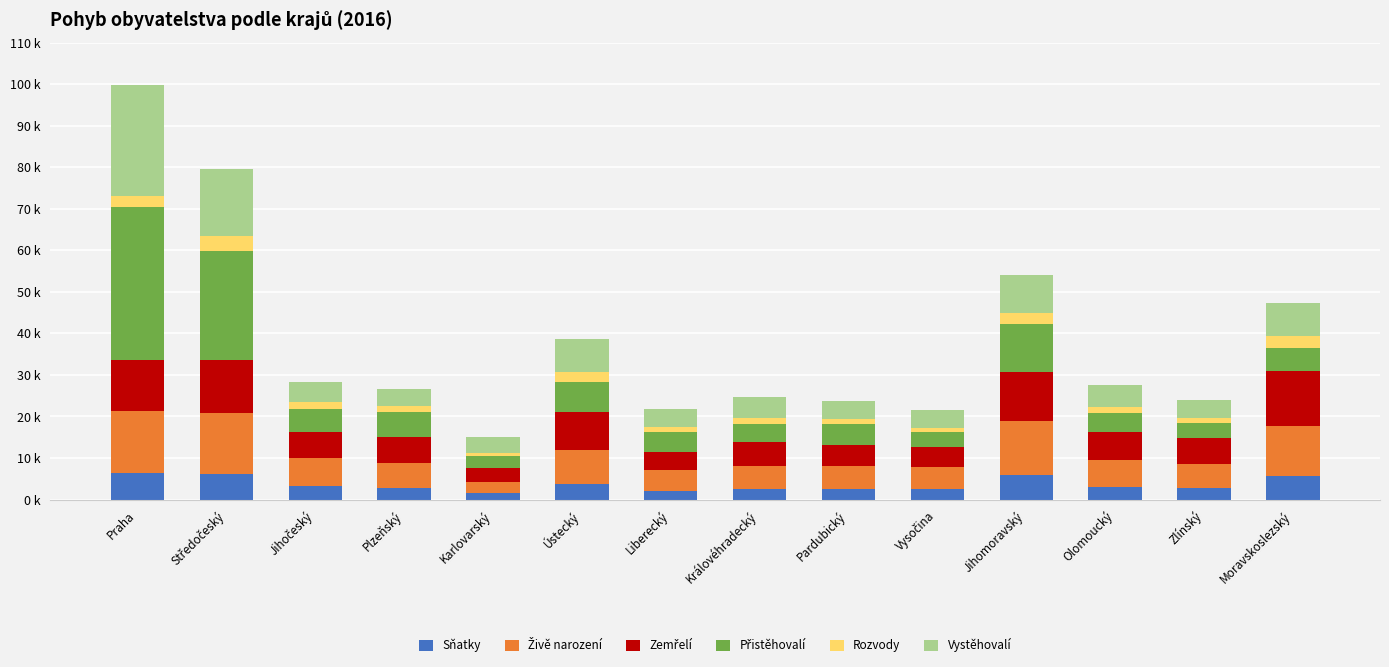

What position from the right is Pardubický?

6